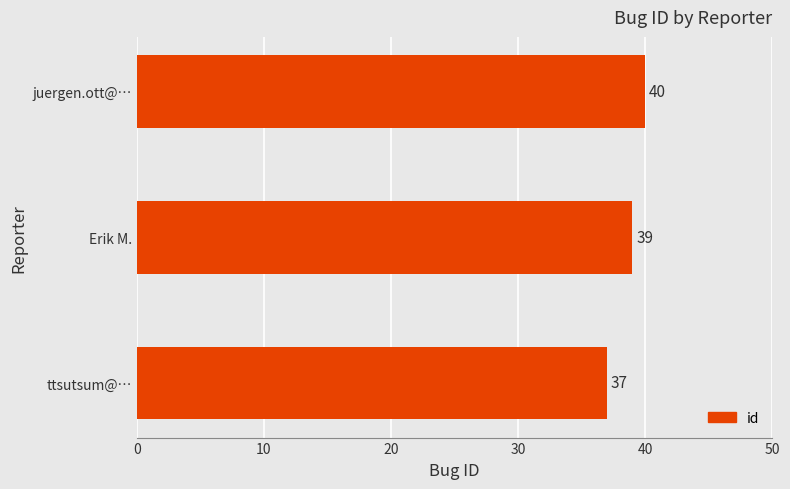

What is the smallest value displayed?

37